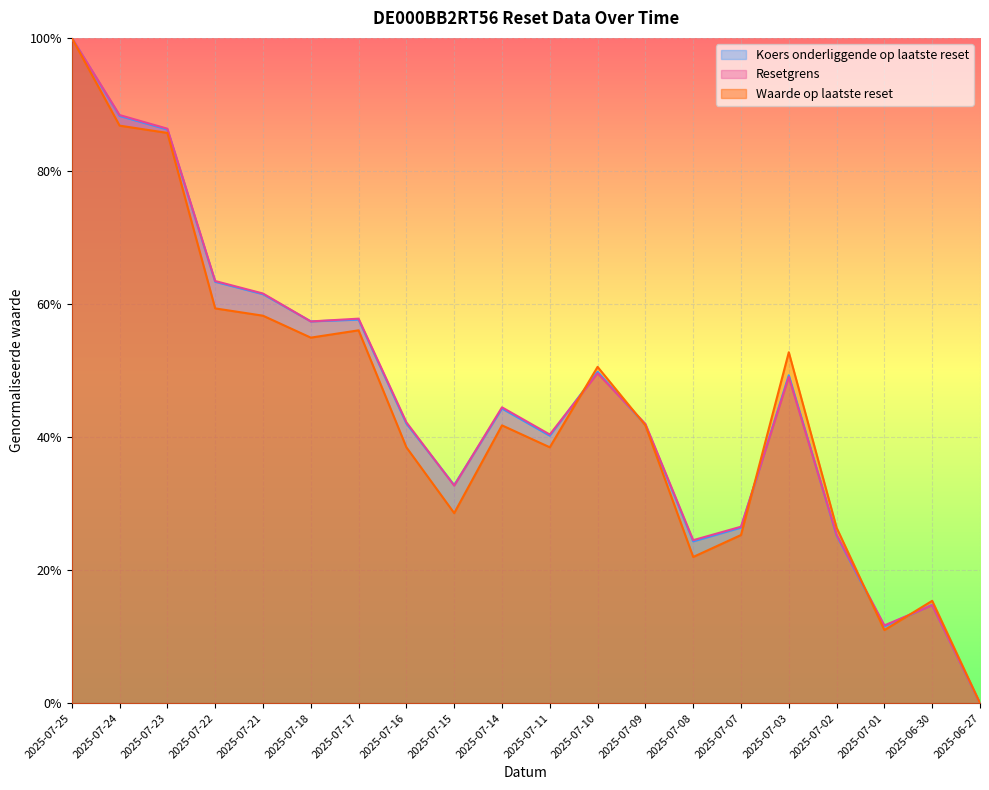

What is the difference between the maximum and minimum values in the Waarde op laatste reset series?

1.0